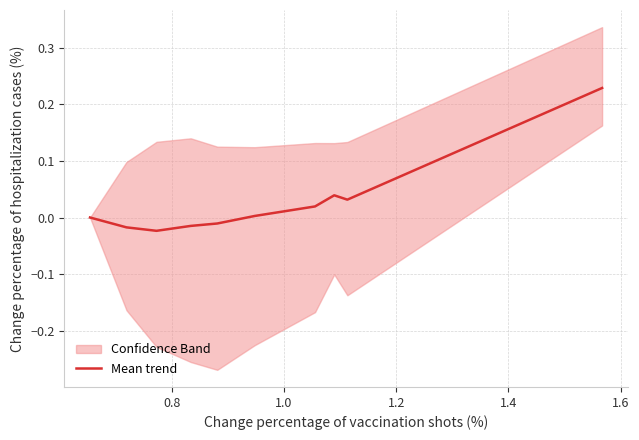

What is the greatest value displayed?

0.2